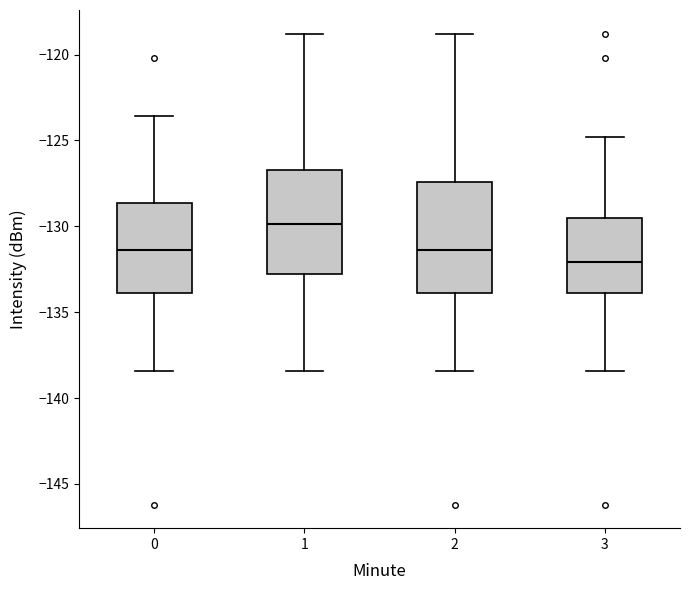

Reading left to right, read every box against the y-axis: the position of its median line, the range the box covers, and the ends of its whiskers. The values are not printed on the chart, so give them approximately, as read against the axis.

0: median -131.5, box -134.0 to -128.5, whiskers -138.5 to -123.5
1: median -130.0, box -133.0 to -126.5, whiskers -138.5 to -119.0
2: median -131.5, box -134.0 to -127.5, whiskers -138.5 to -119.0
3: median -132.0, box -134.0 to -129.5, whiskers -138.5 to -125.0